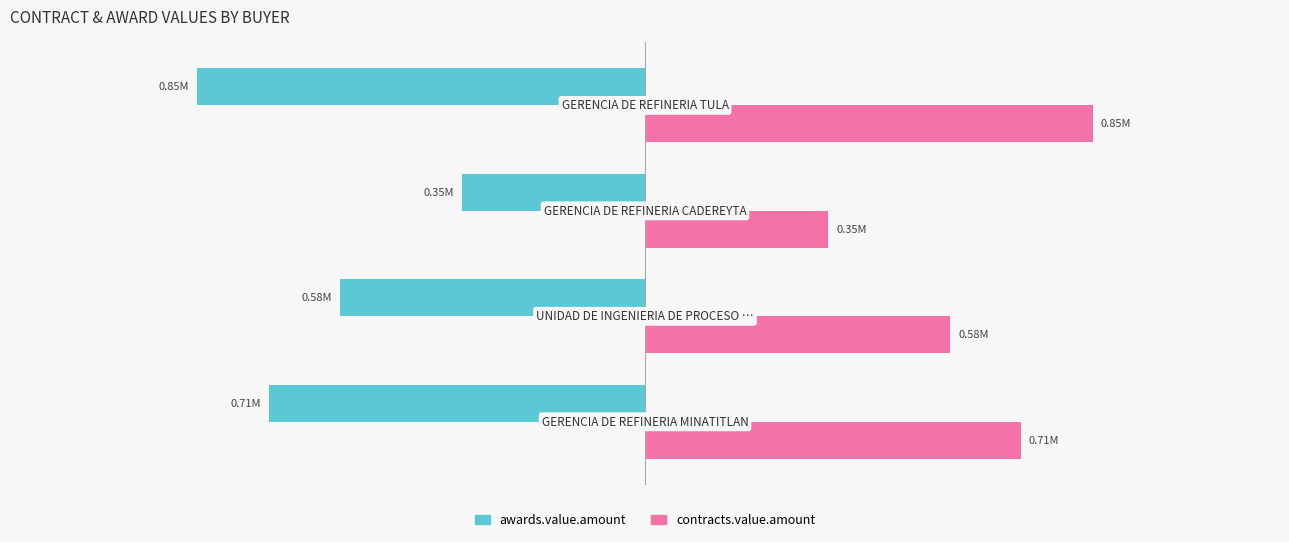

What is the sum of all awards.value.amount values?

-2480620.5